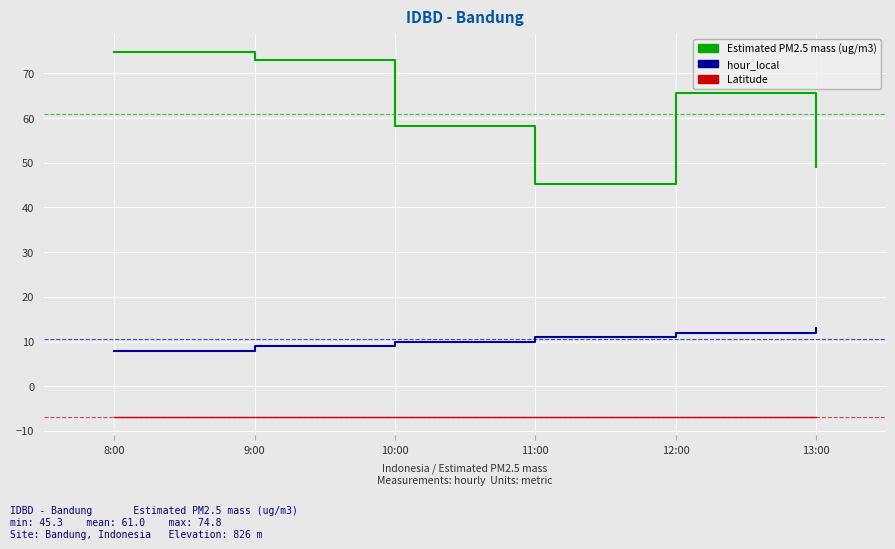

What is the total value across all series at 8:00?

75.9